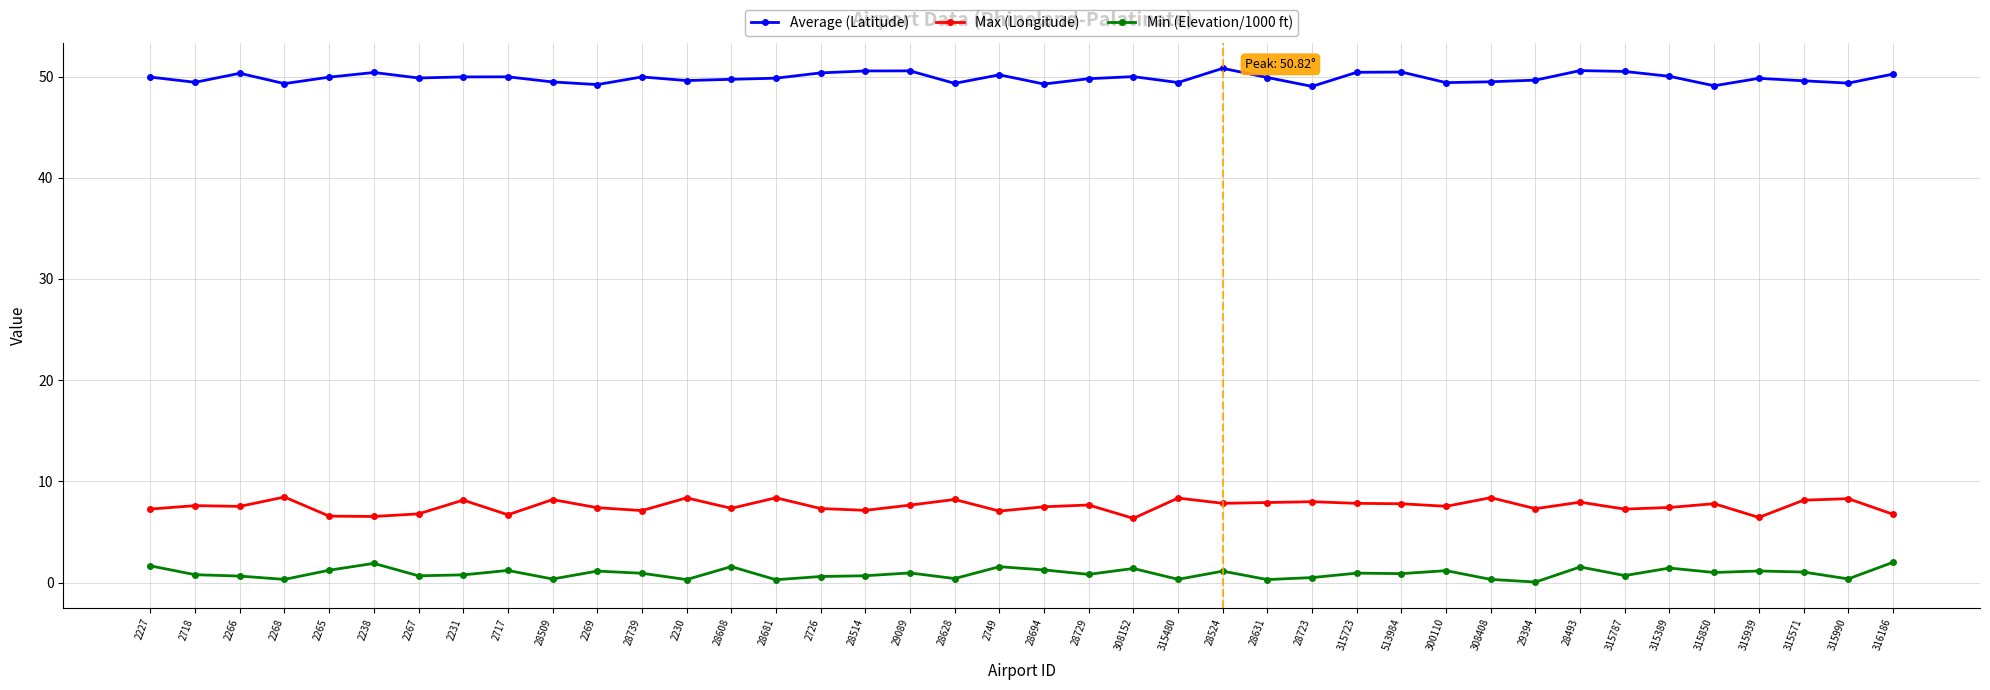

In Max (Longitude), how many points are lower than both neighbors (excluding endpoints)?

13